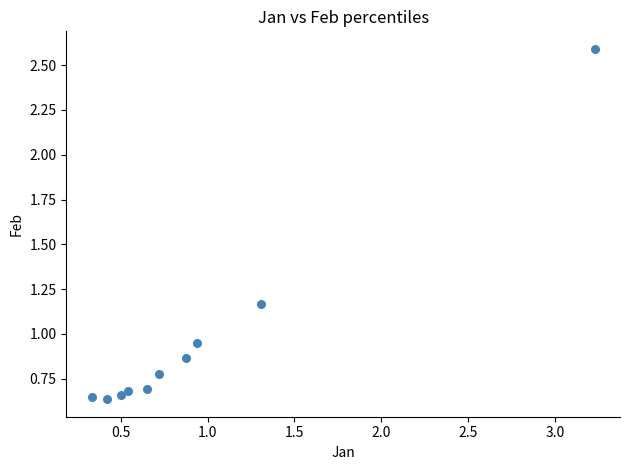

What is the range of X values (max minus min)?

2.9